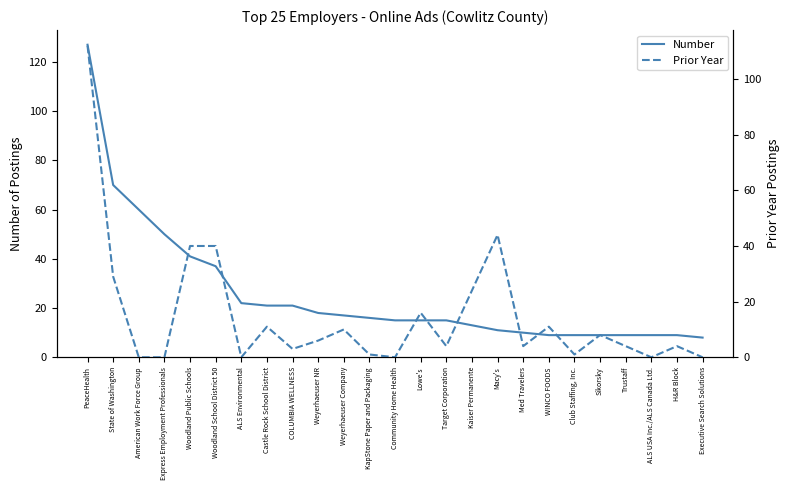

True or false: Prior Year has more than 2 points higher than both neighbors.

True